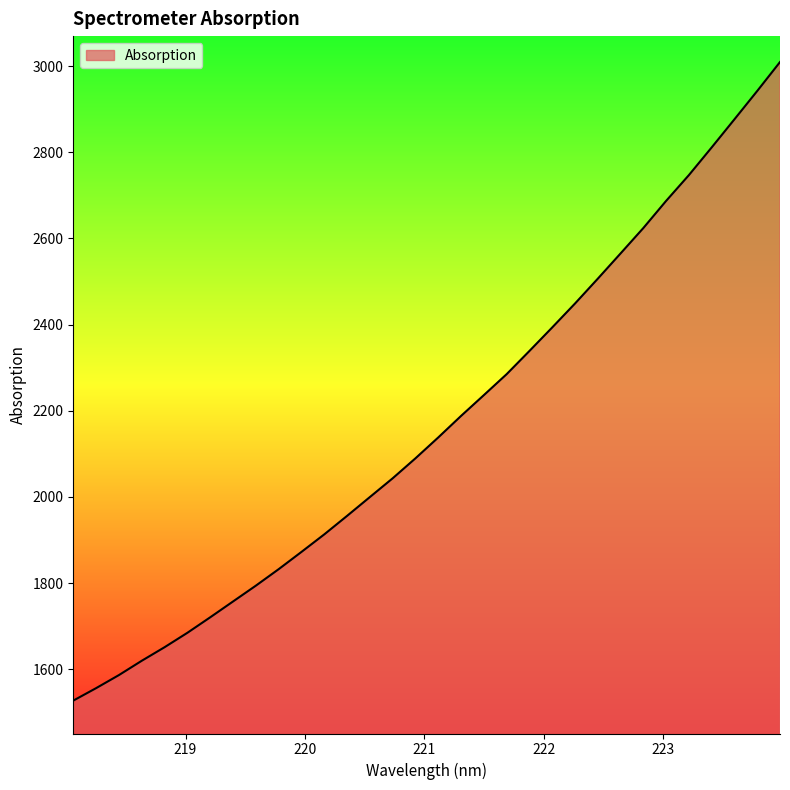

What is the difference between the maximum and minimum values?

1482.5